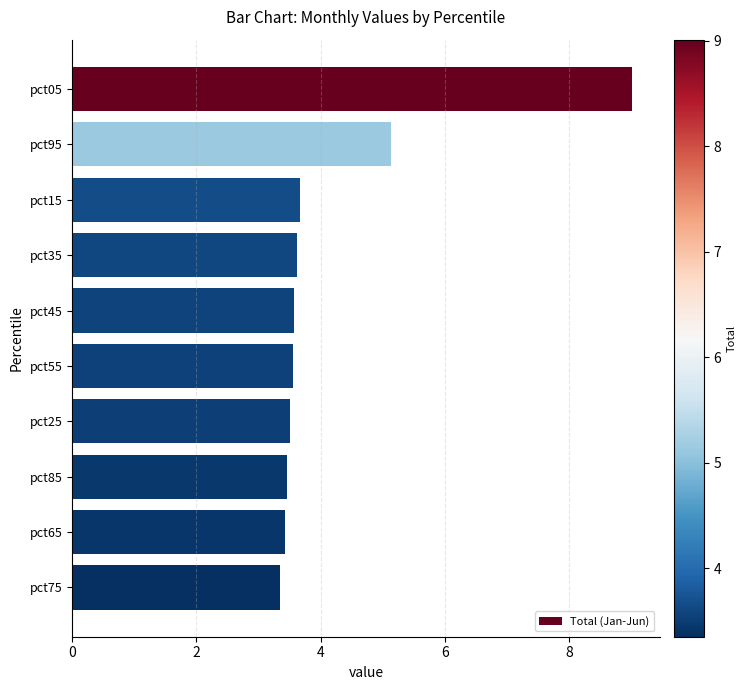

The chart shows a value of 0.9 at pct25. True or false?

False